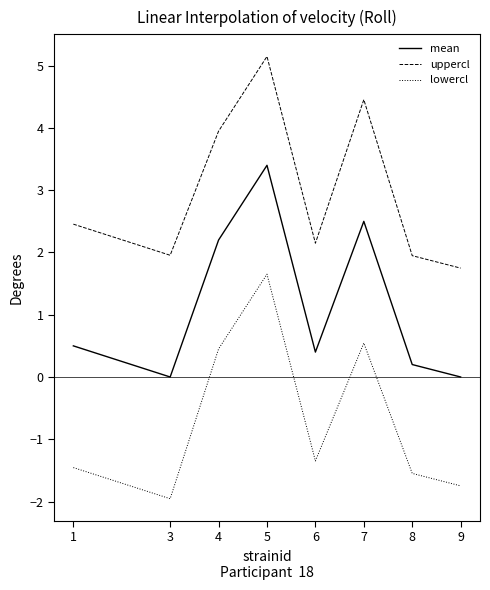

At which category does mean reach its first local peak?

5